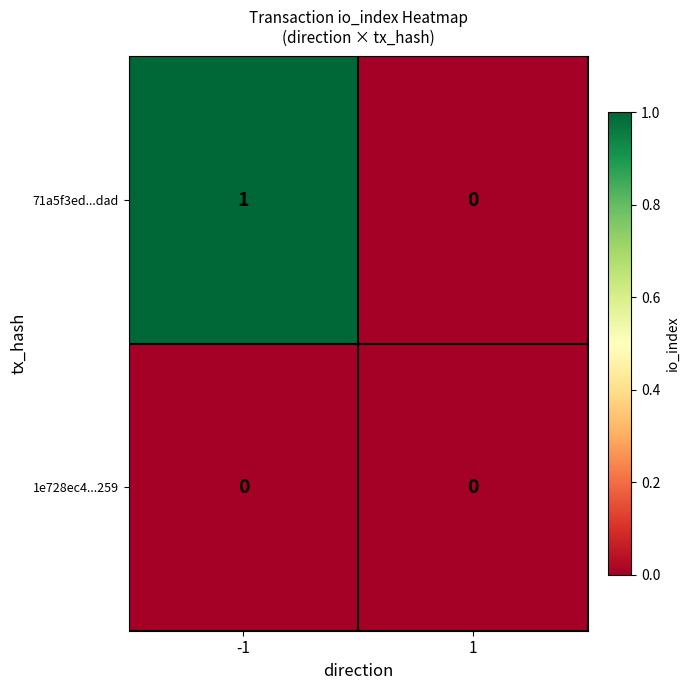

At which category does the chart reach its peak across all series?

-1